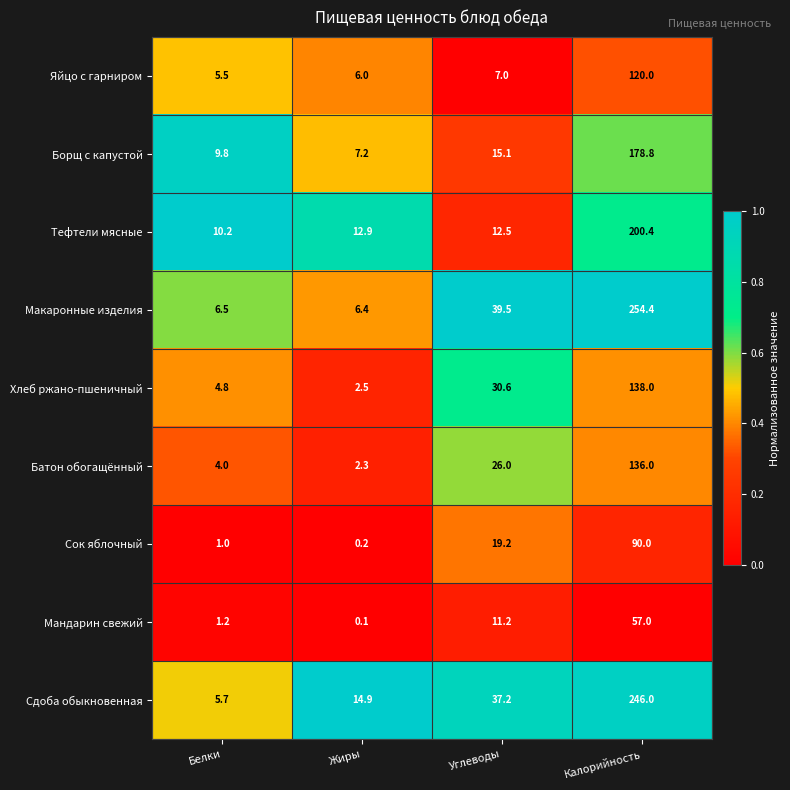

Rank the series by their maximum value, from highest to lowest.

Макаронные изделия, Сдоба обыкновенная, Тефтели мясные, Борщ с капустой, Хлеб ржано-пшеничный, Батон обогащённый, Яйцо с гарниром, Сок яблочный, Мандарин свежий